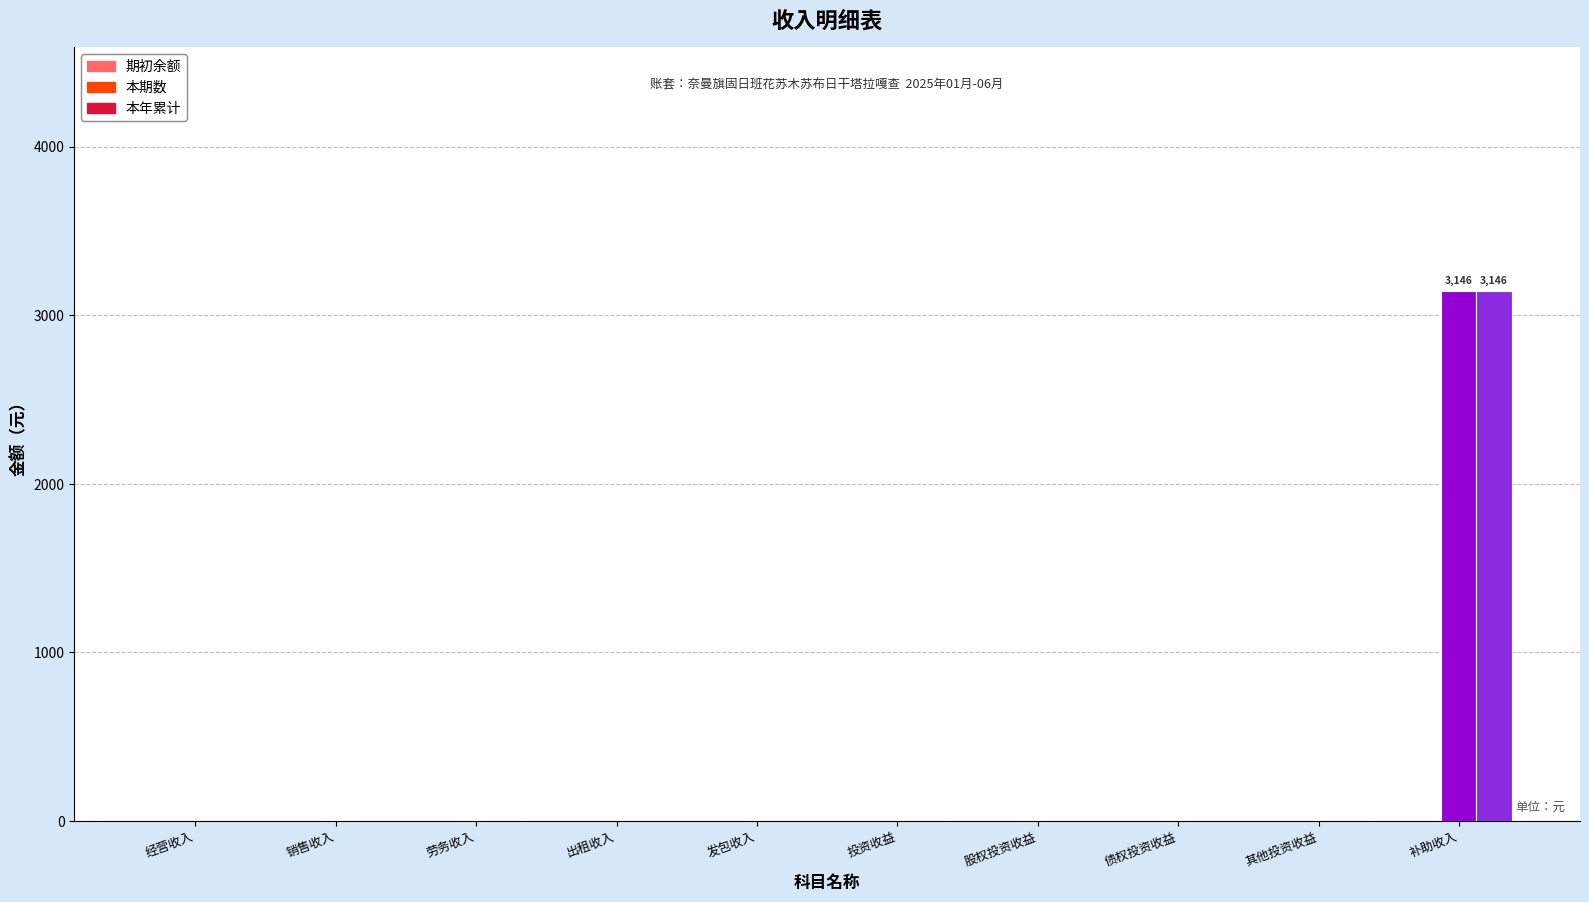

Count the number of data series in this chart.

3